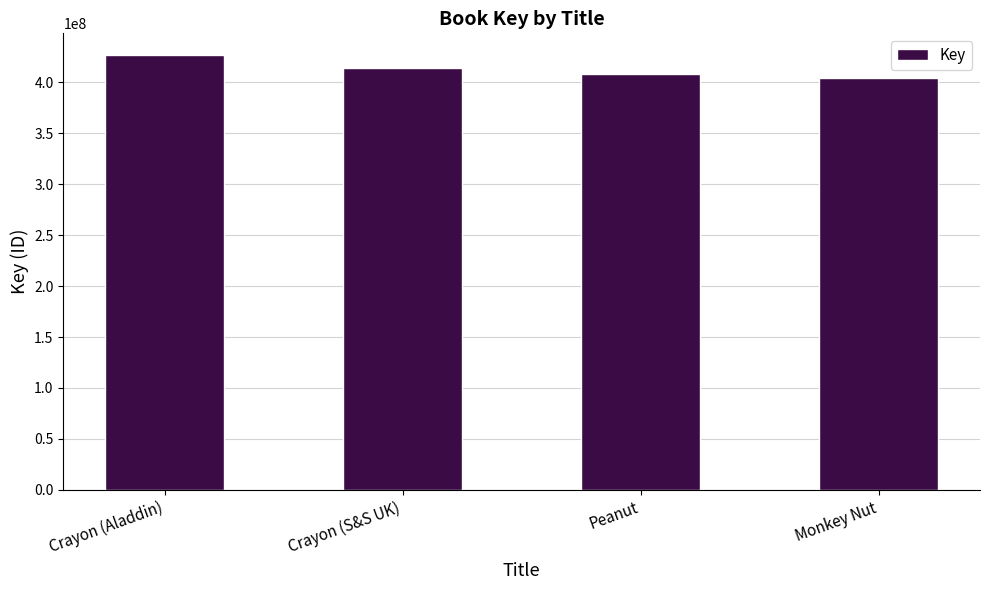

What is the minimum value shown in the chart?

404314896